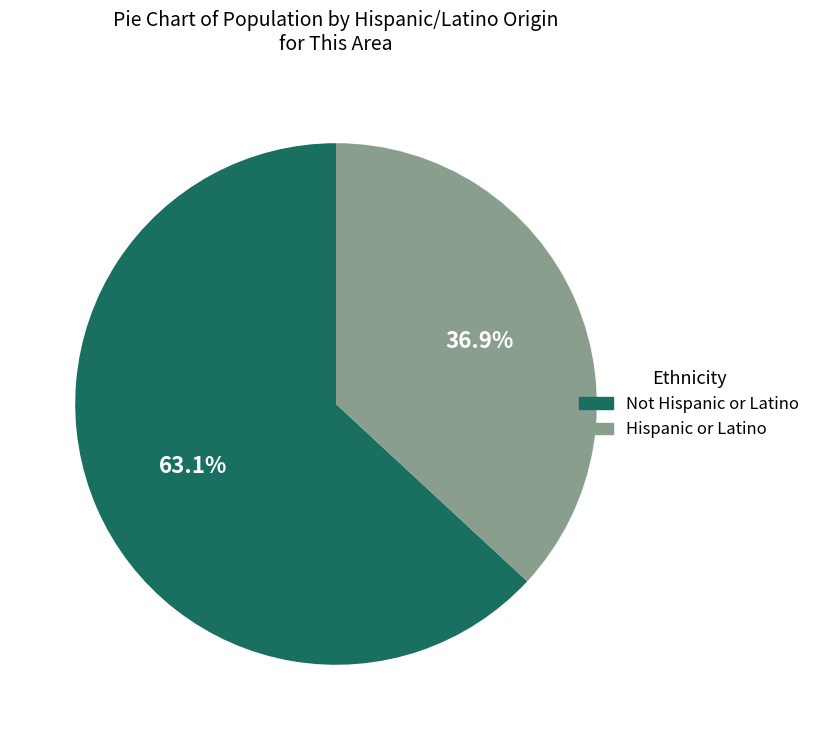

To the nearest percent, what is the average slice percentage?

50%